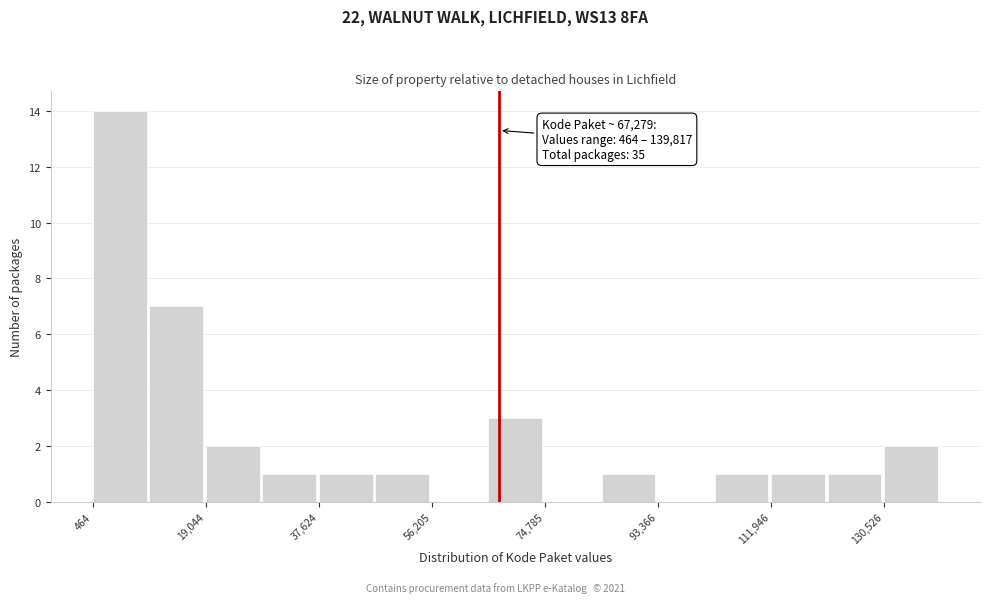

Over which range of the x-axis is the bar tallest?

0 to 10000